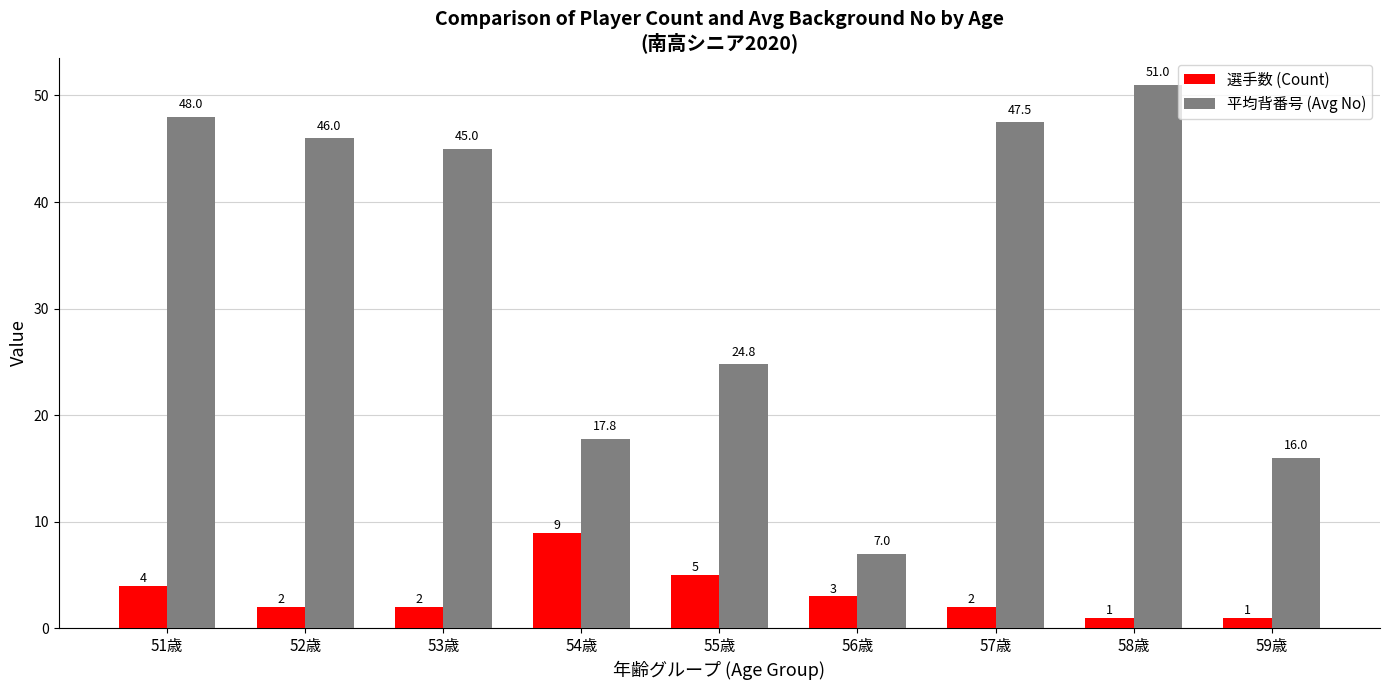

Reading right to left, what are all the values shown in this chart?

選手数 (Count): 59歳=1.0	58歳=1.0	57歳=2.0	56歳=3.0	55歳=5.0	54歳=9.0	53歳=2.0	52歳=2.0	51歳=4.0
平均背番号 (Avg No): 59歳=16.0	58歳=51.0	57歳=47.5	56歳=7.0	55歳=24.8	54歳=17.8	53歳=45.0	52歳=46.0	51歳=48.0